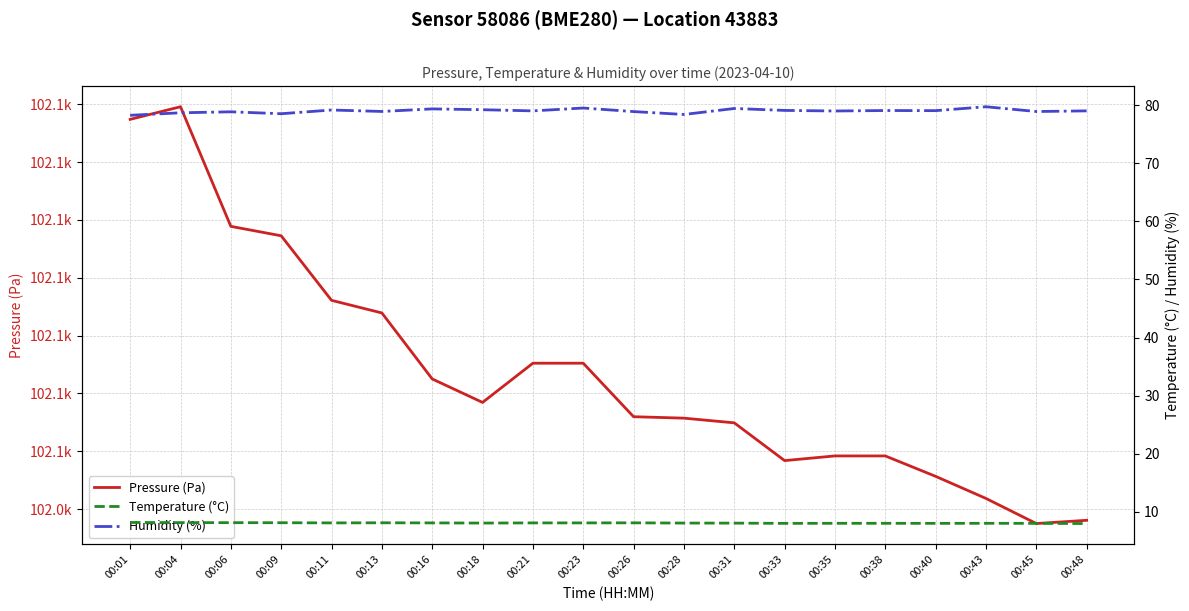

What value does the Temperature (°C) series have at 00:23?

8.1